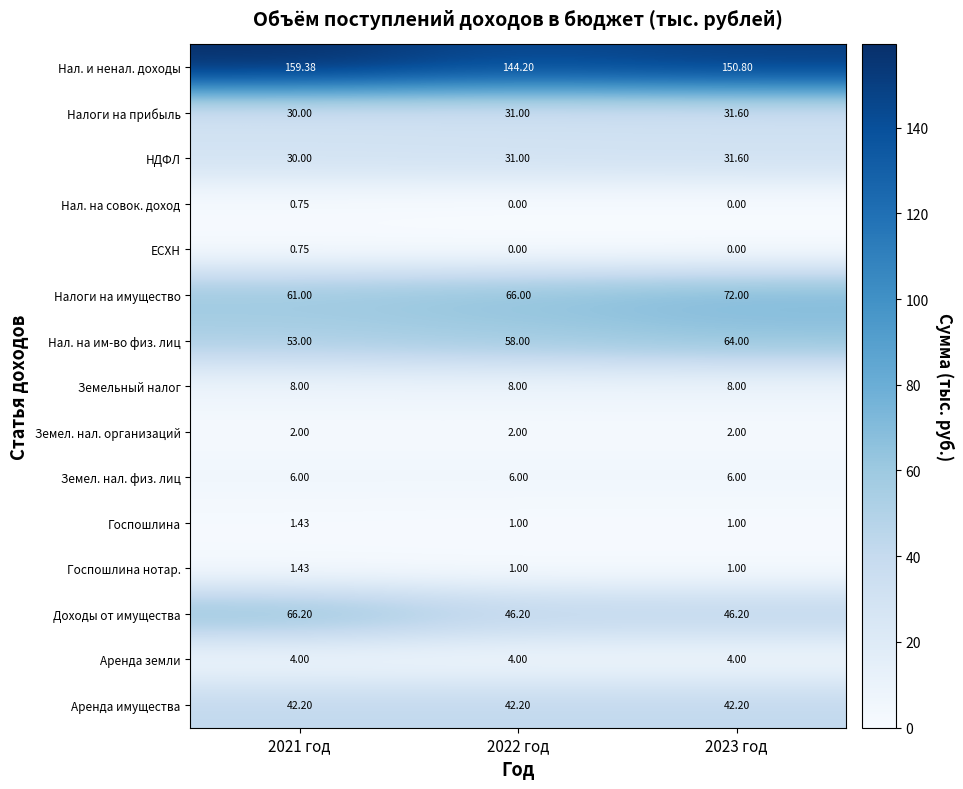

Is the value of НДФЛ at 2021 год greater than the value of Госпошлина at 2022 год?

Yes